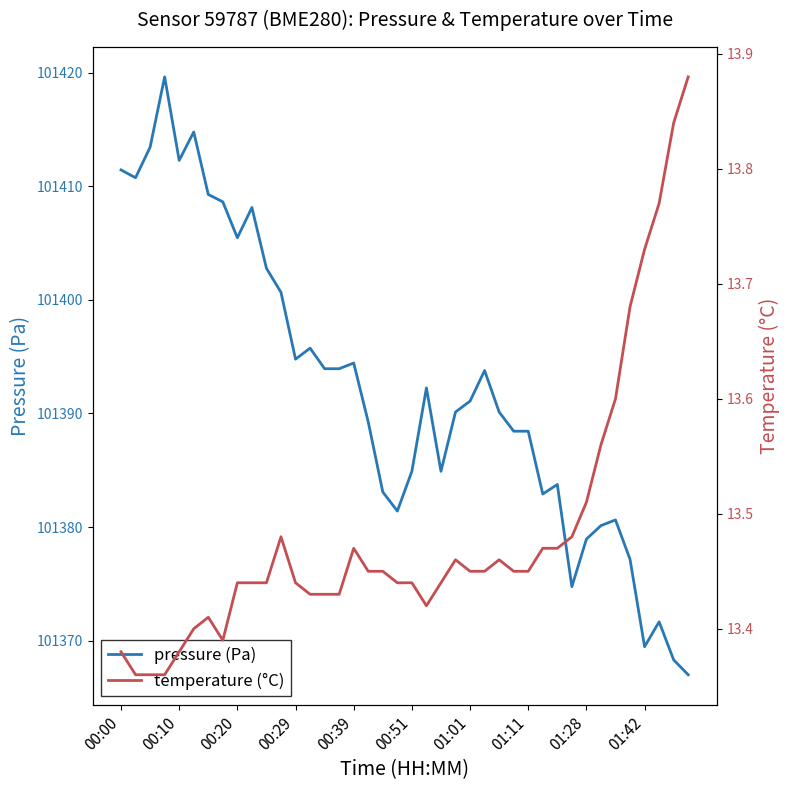

The value of pressure (Pa) at 00:29 is 101394.8. True or false?

True